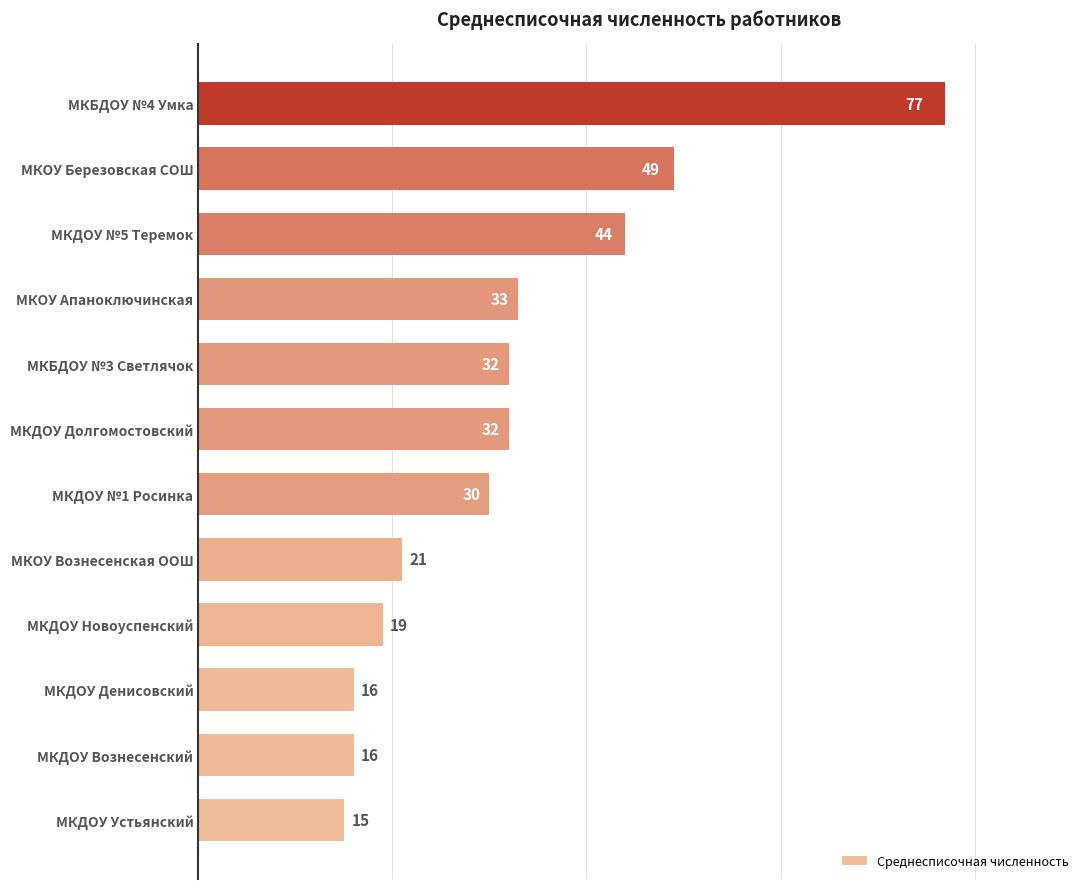

Reading bottom to top, what are all the values shown in this chart?

МКДОУ Устьянский=15	МКДОУ Вознесенский=16	МКДОУ Денисовский=16	МКДОУ Новоуспенский=19	МКОУ Вознесенская ООШ=21	МКДОУ №1 Росинка=30	МКДОУ Долгомостовский=32	МКБДОУ №3 Светлячок=32	МКОУ Апаноключинская=33	МКДОУ №5 Теремок=44	МКОУ Березовская СОШ=49	МКБДОУ №4 Умка=77